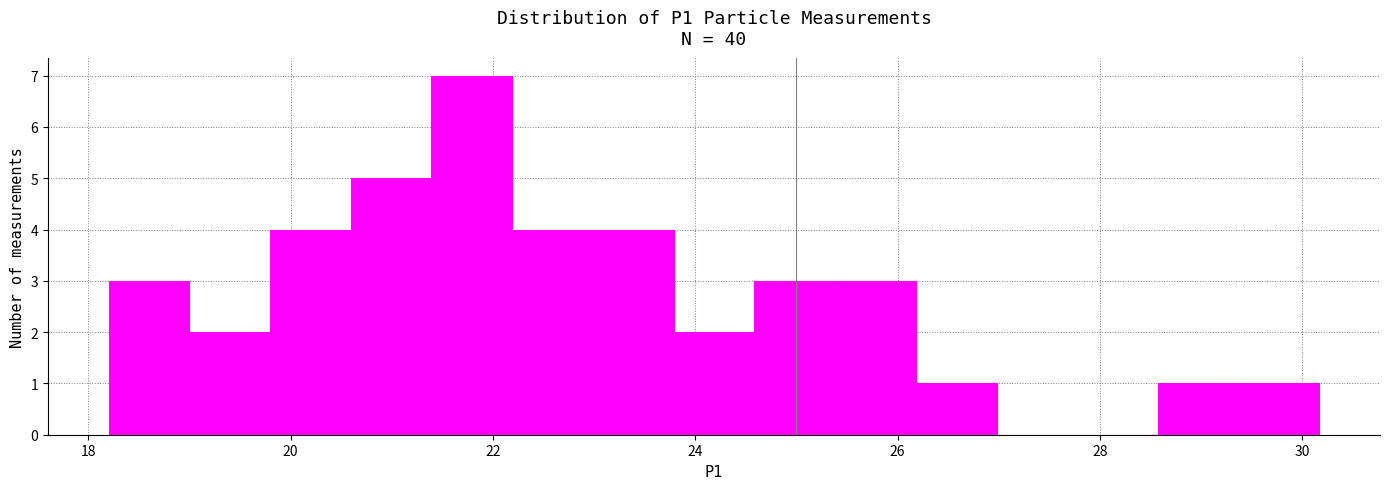

Around what value on the x-axis is the tallest bar? Give the approximate position of its centre, as read against the axis.

21.8